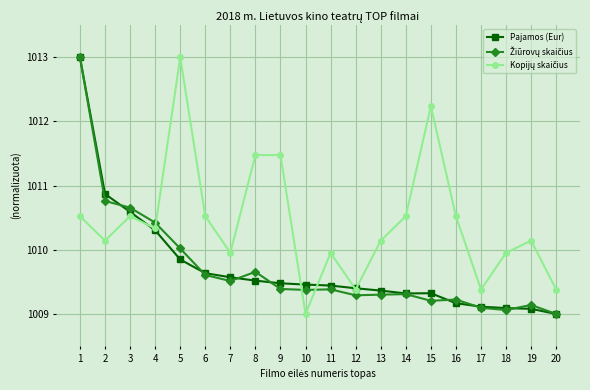

True or false: Pajamos (Eur) has more than 0 points higher than both neighbors.

True